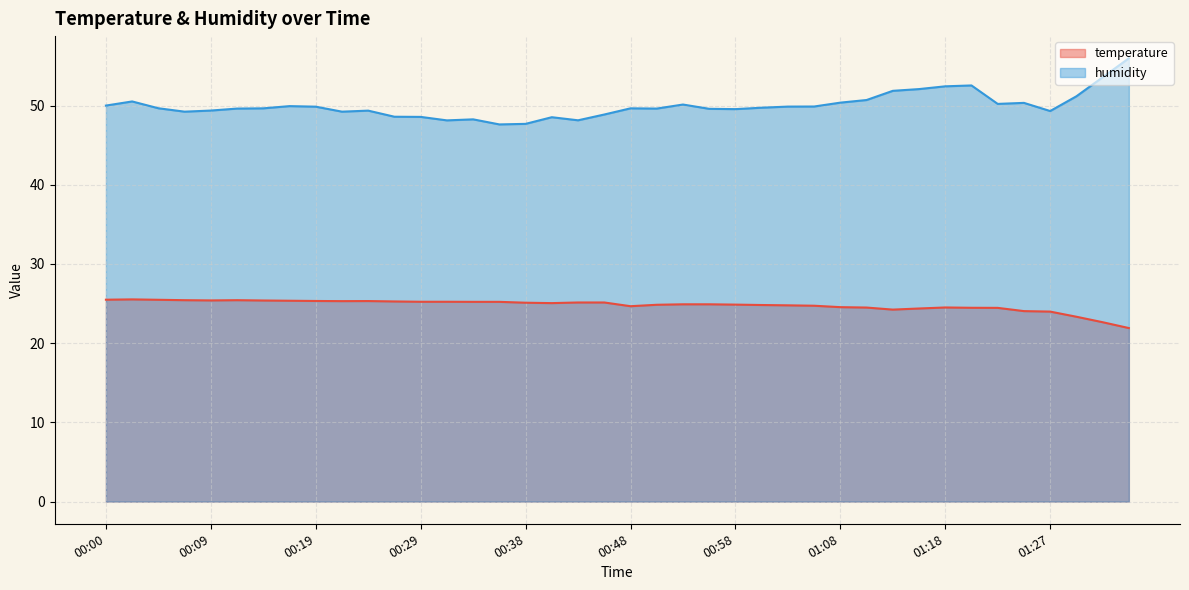

What is the value of the temperature point at the 27th from the left?

24.8